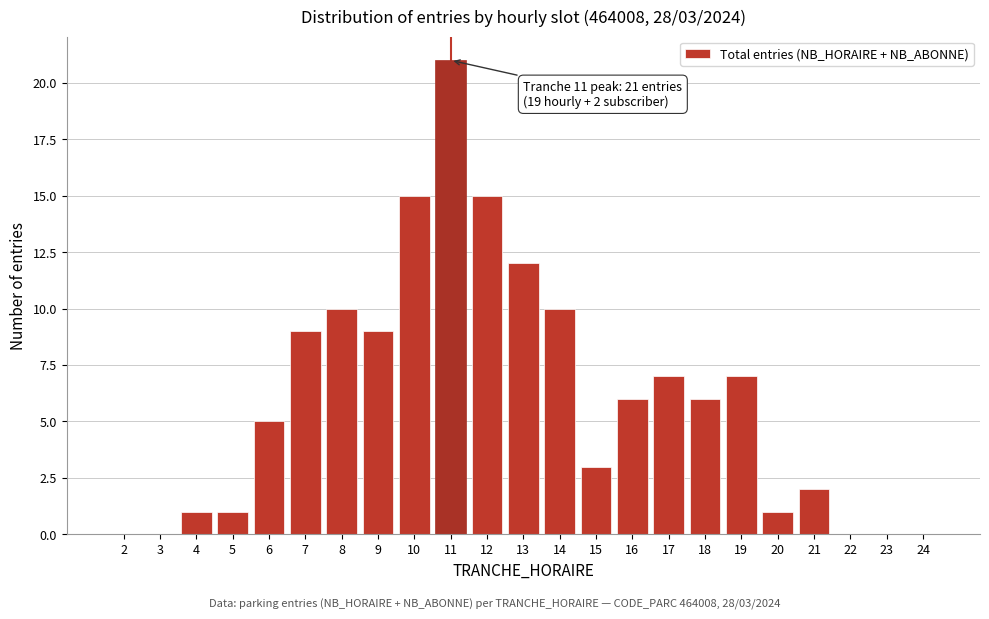

Reading right to left, what are all the values shown in this chart?

24=0	23=0	22=0	21=2	20=1	19=7	18=6	17=7	16=6	15=3	14=10	13=12	12=15	11=21	10=15	9=9	8=10	7=9	6=5	5=1	4=1	3=0	2=0